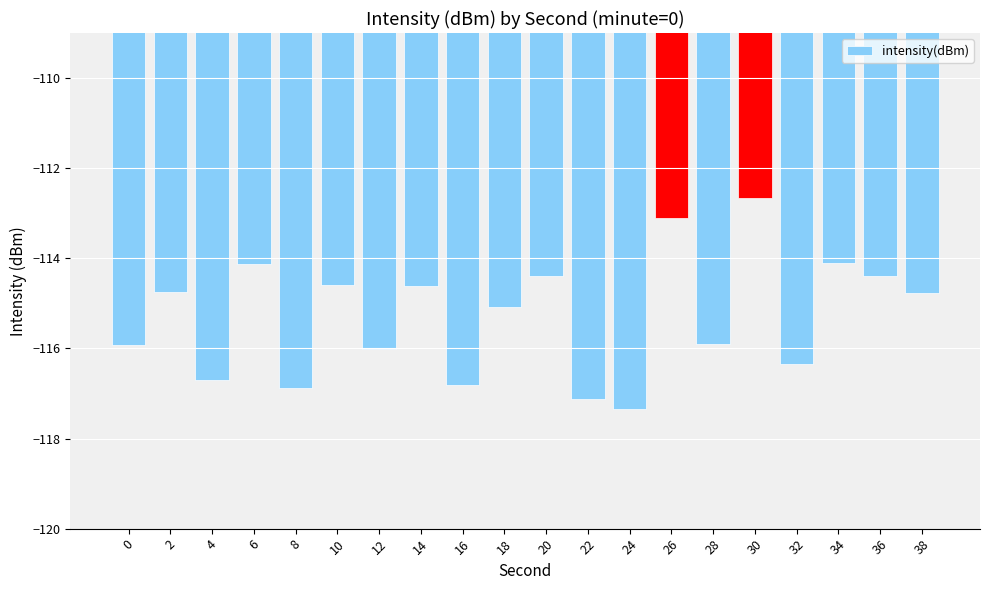

What is the change in value from 2 to 22?

-2.4